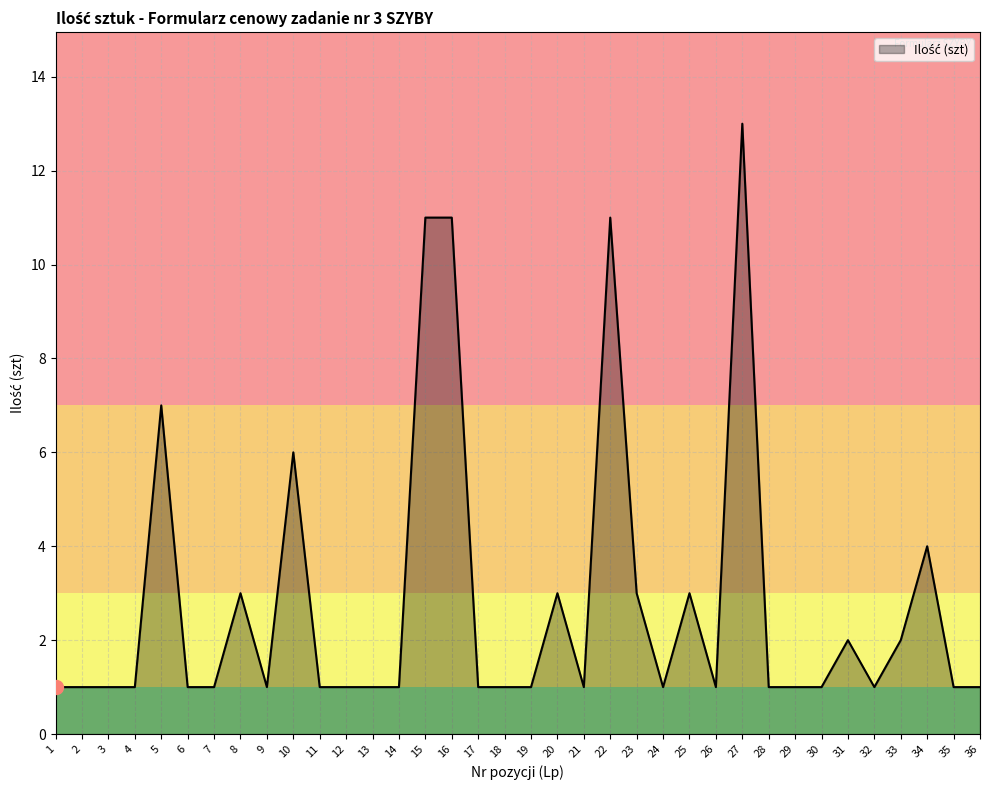

Is it true that the value at 30 is 2?

False